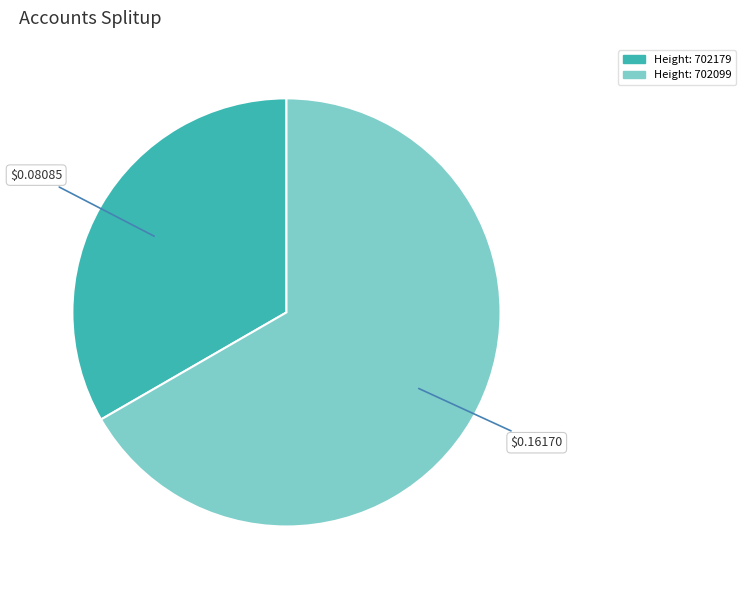

Which slice is the largest?

702099